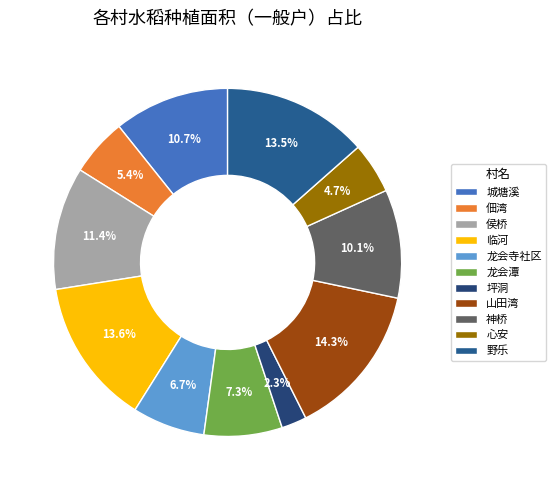

What portion of the pie excludes 心安?

95.3%